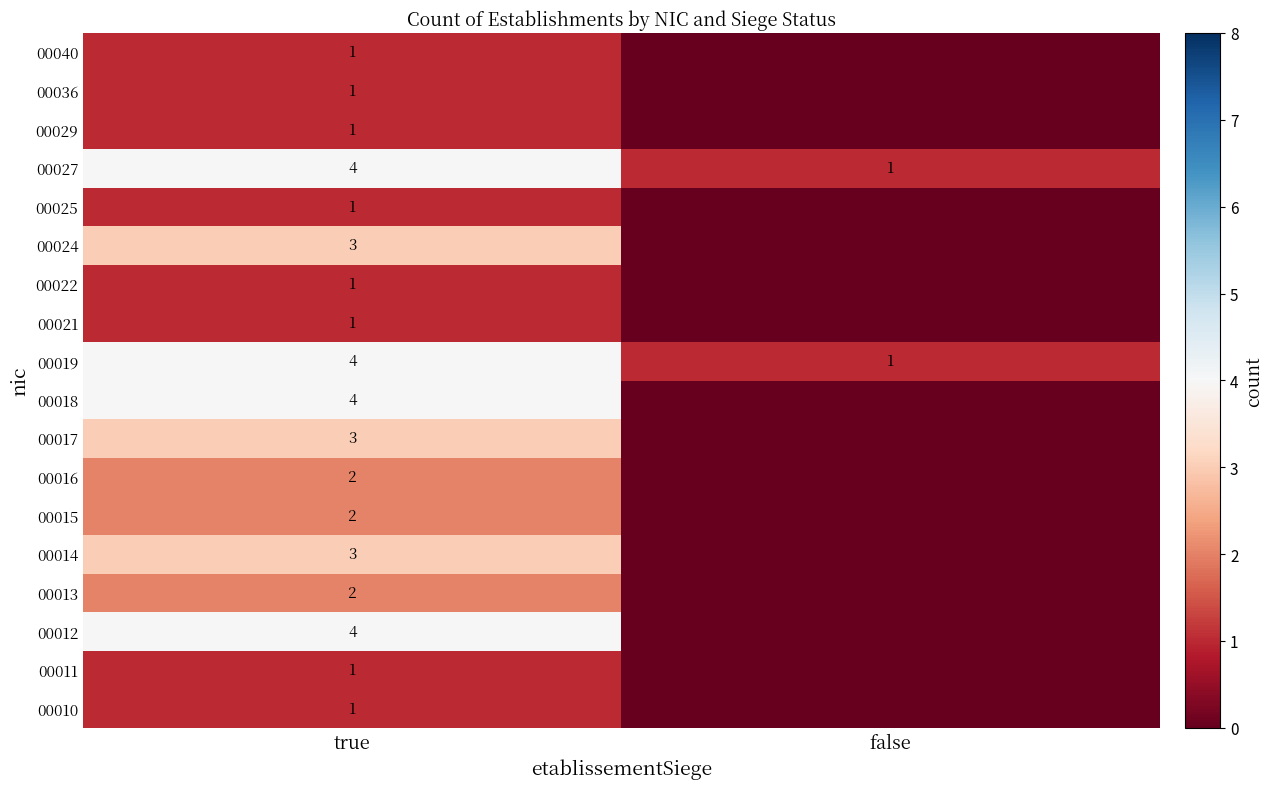

At which category is the sum across all series the highest?

true